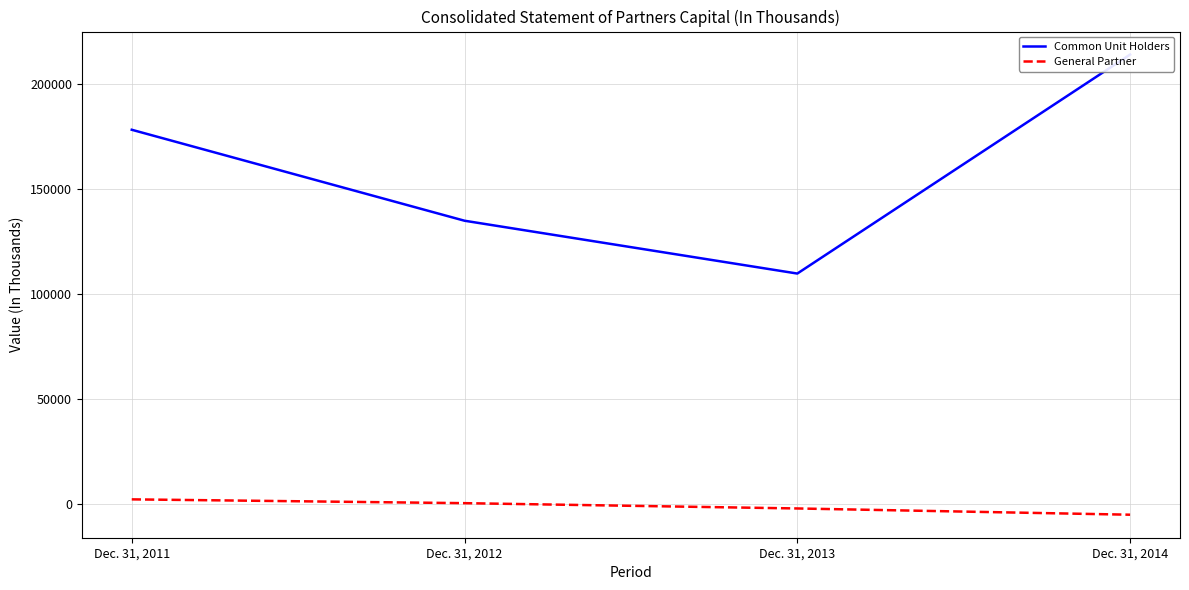

Count the General Partner values in the range -2137 to 2192.

3